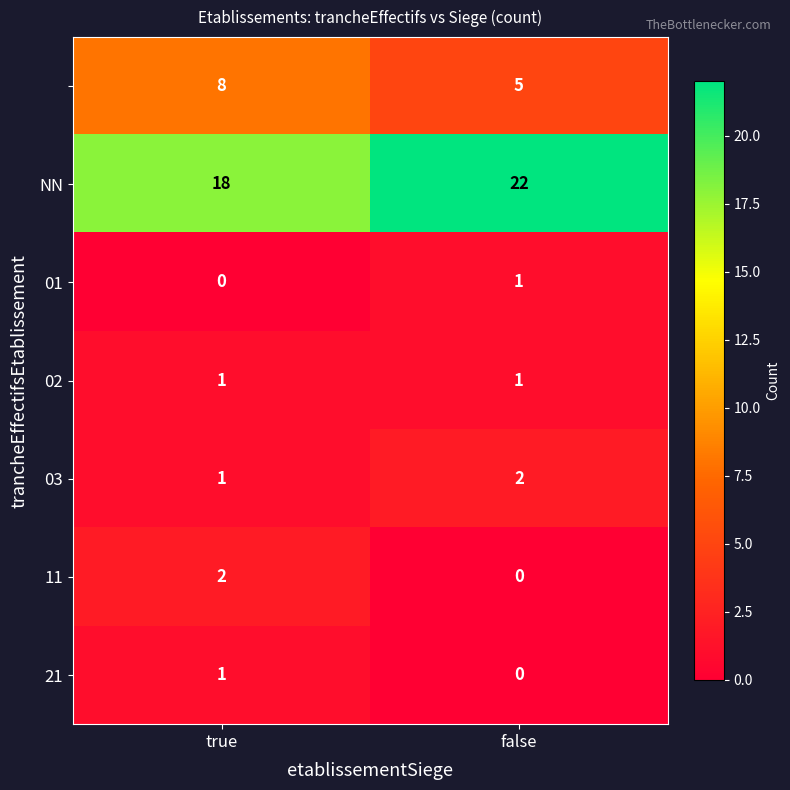

What is the total value across all series at true?

31